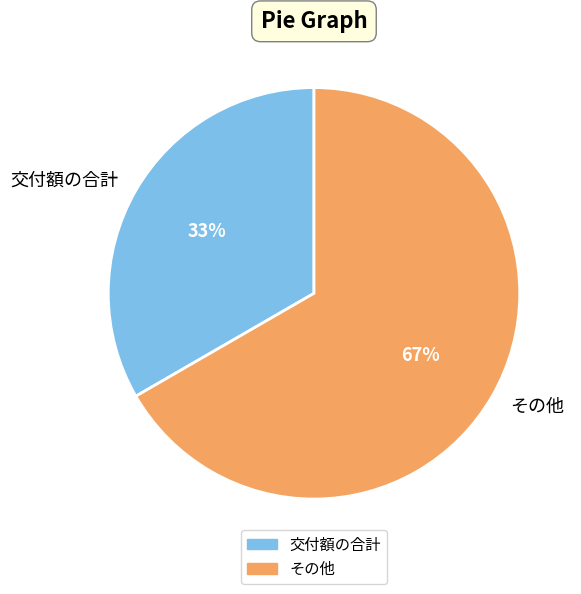

Combined, do その他 and 交付額の合計 account for over 50%?

Yes